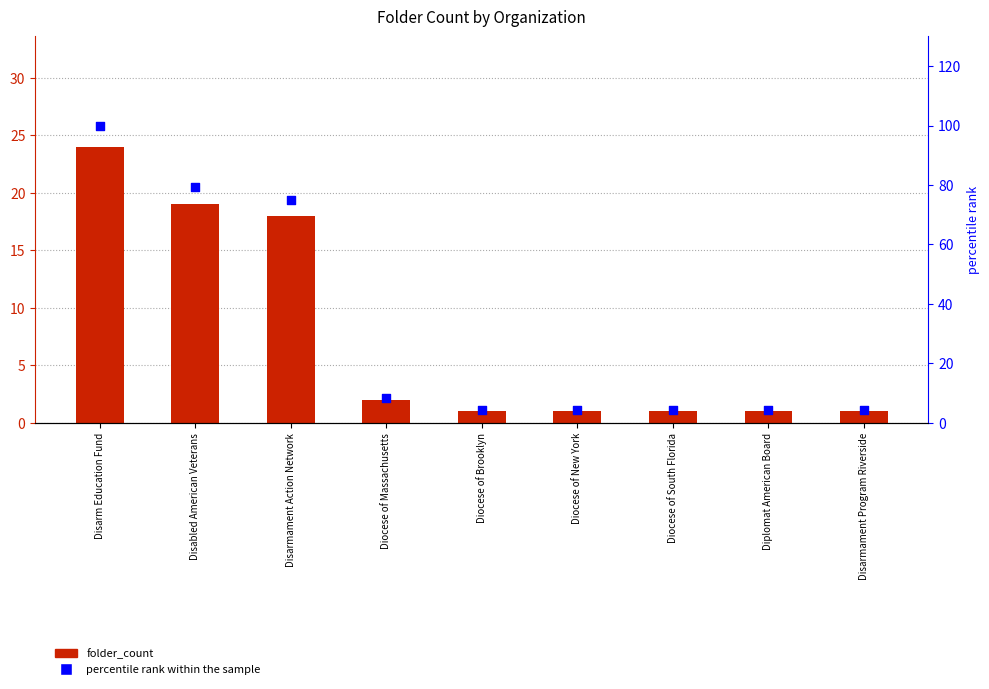

Which series contains the highest Y value?

percentile rank within the sample